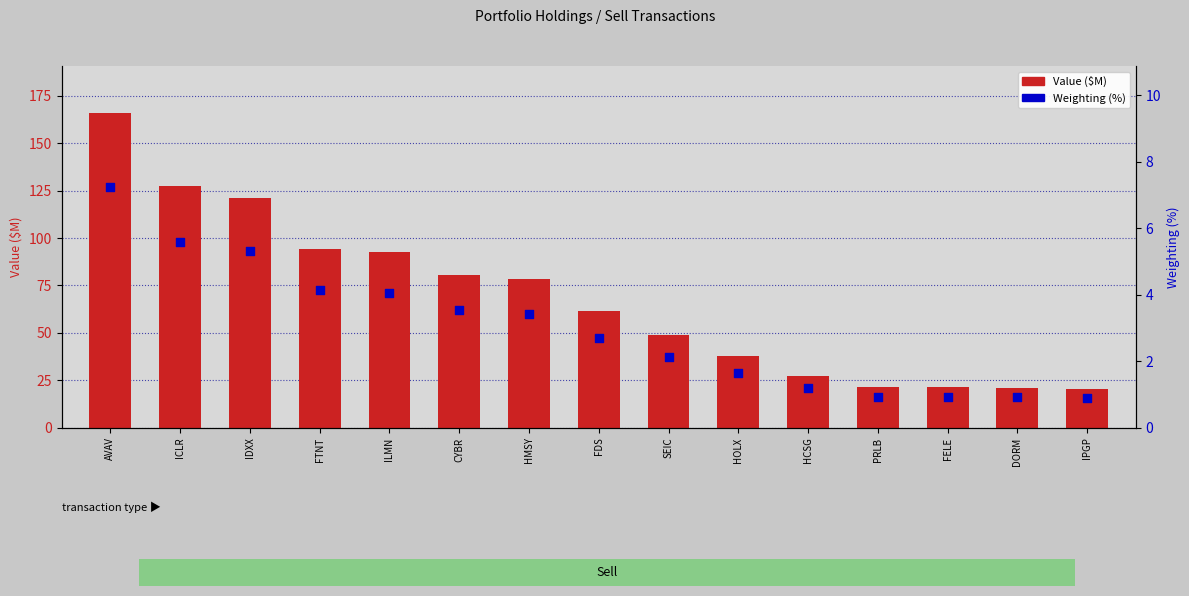

Is the value of Value ($M) at FTNT greater than the value of Weighting (%) at SEIC?

Yes